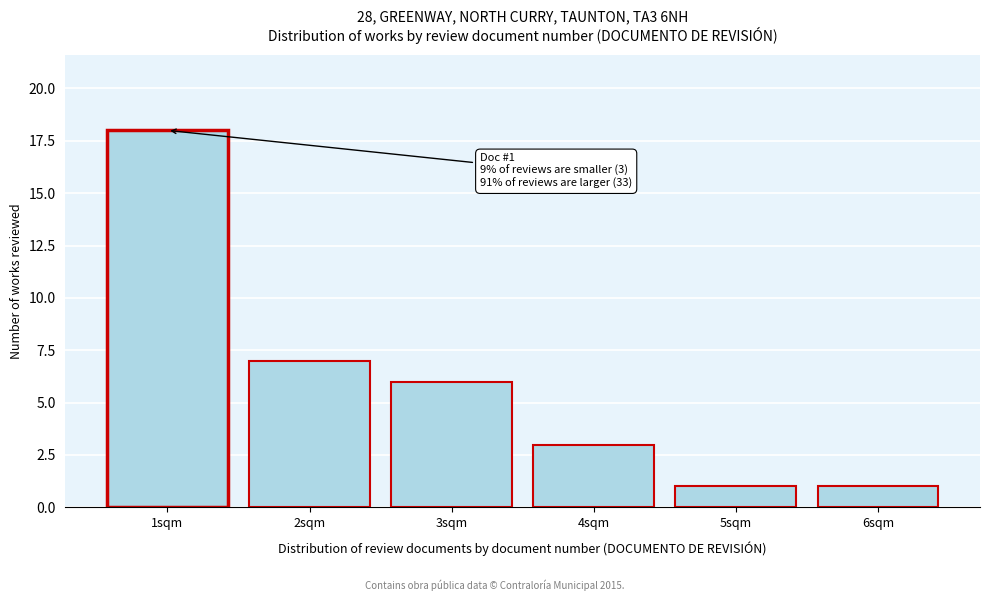

Reading right to left, what are all the values shown in this chart?

1	1	3	6	7	18